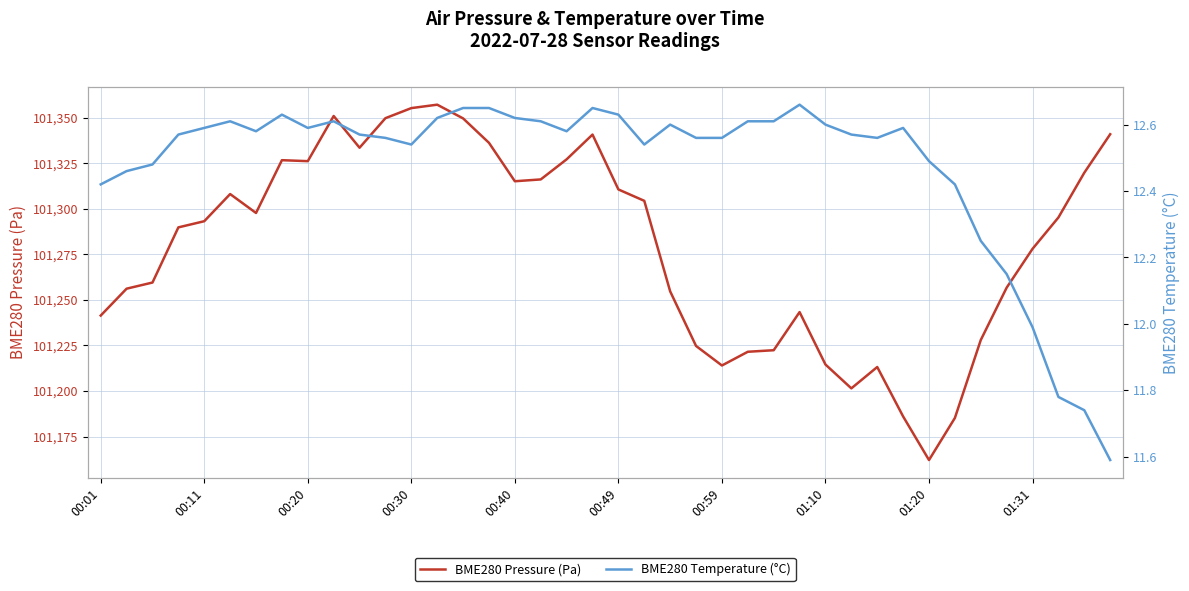

The value of BME280 Pressure (Pa) at 01:31 is 39464.5. True or false?

False